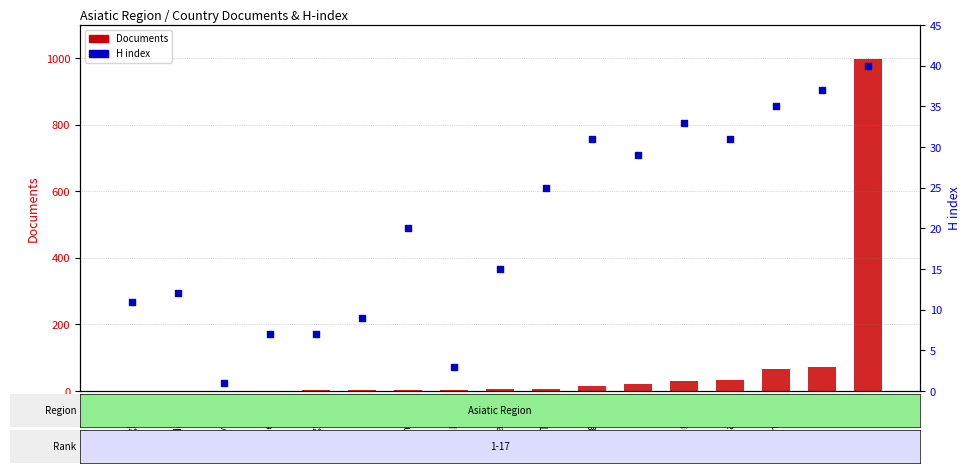

Which series has the widest spread of Y values?

Documents